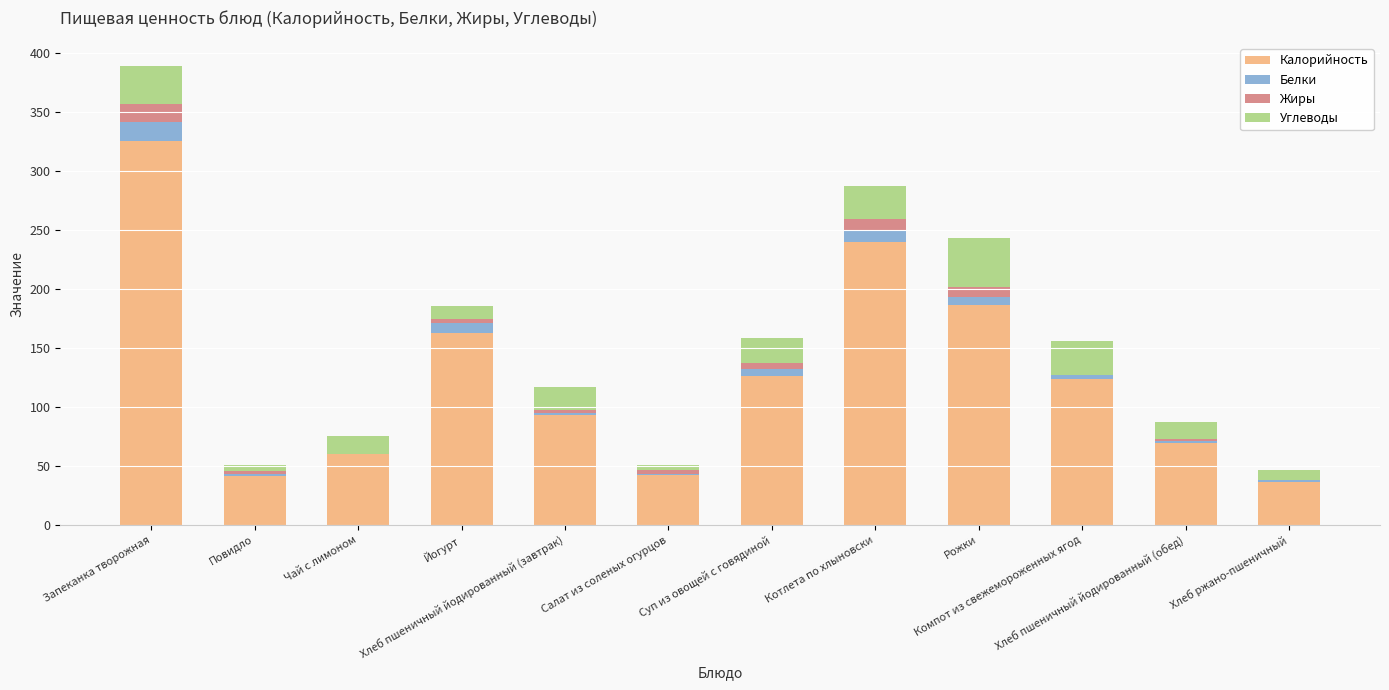

Are the bars grouped side by side (vs. stacked)?

No